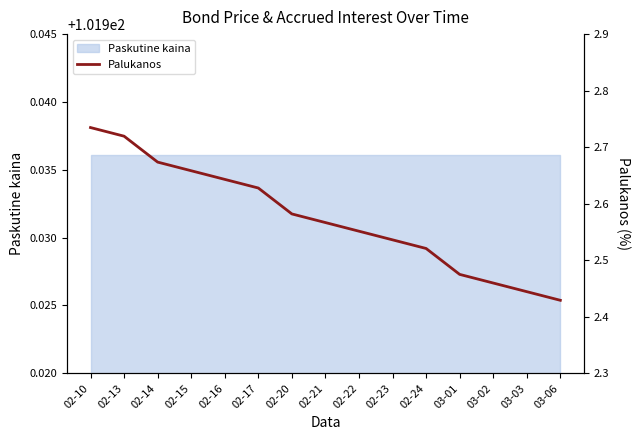

What is the label of the 10th point from the right?

02-17